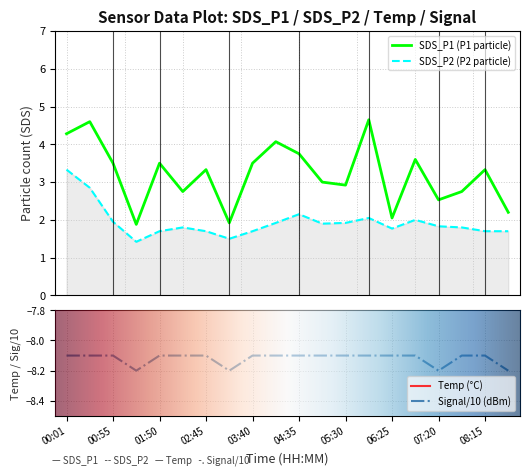

Is it true that SDS_P1 equals 1.2 at 05:30?

False